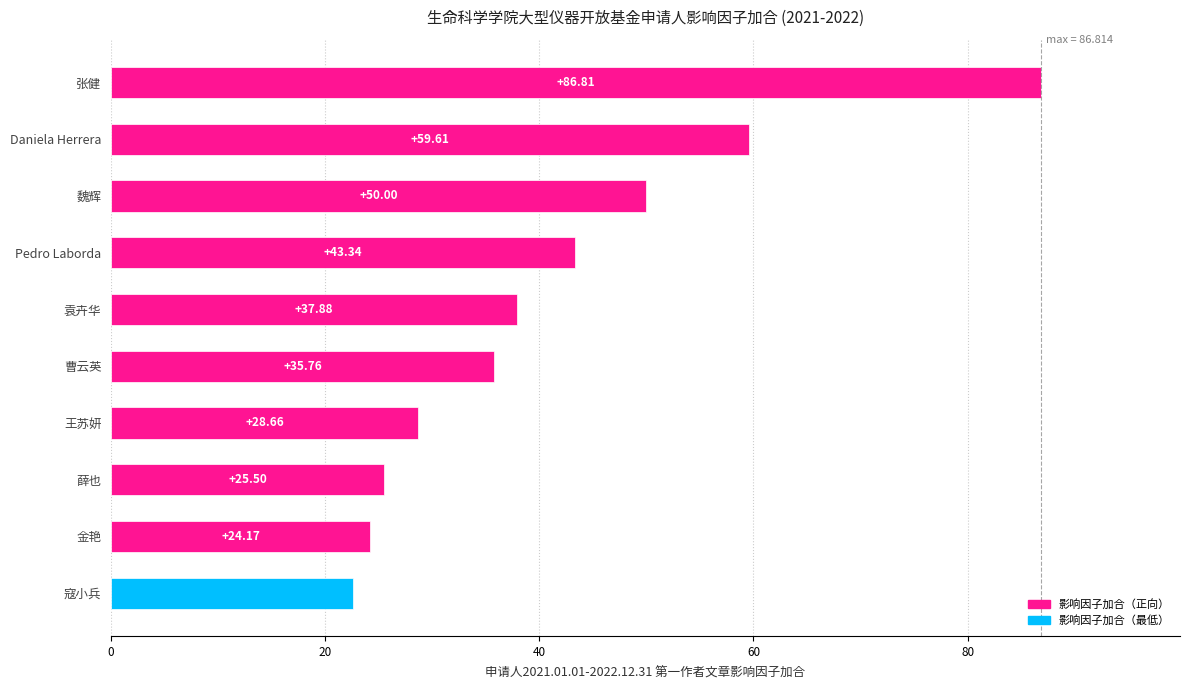

List the labels in order of value, smallest first.

寇小兵, 金艳, 薛也, 王苏妍, 曹云英, 袁卉华, Pedro Laborda, 魏辉, Daniela Herrera, 张健